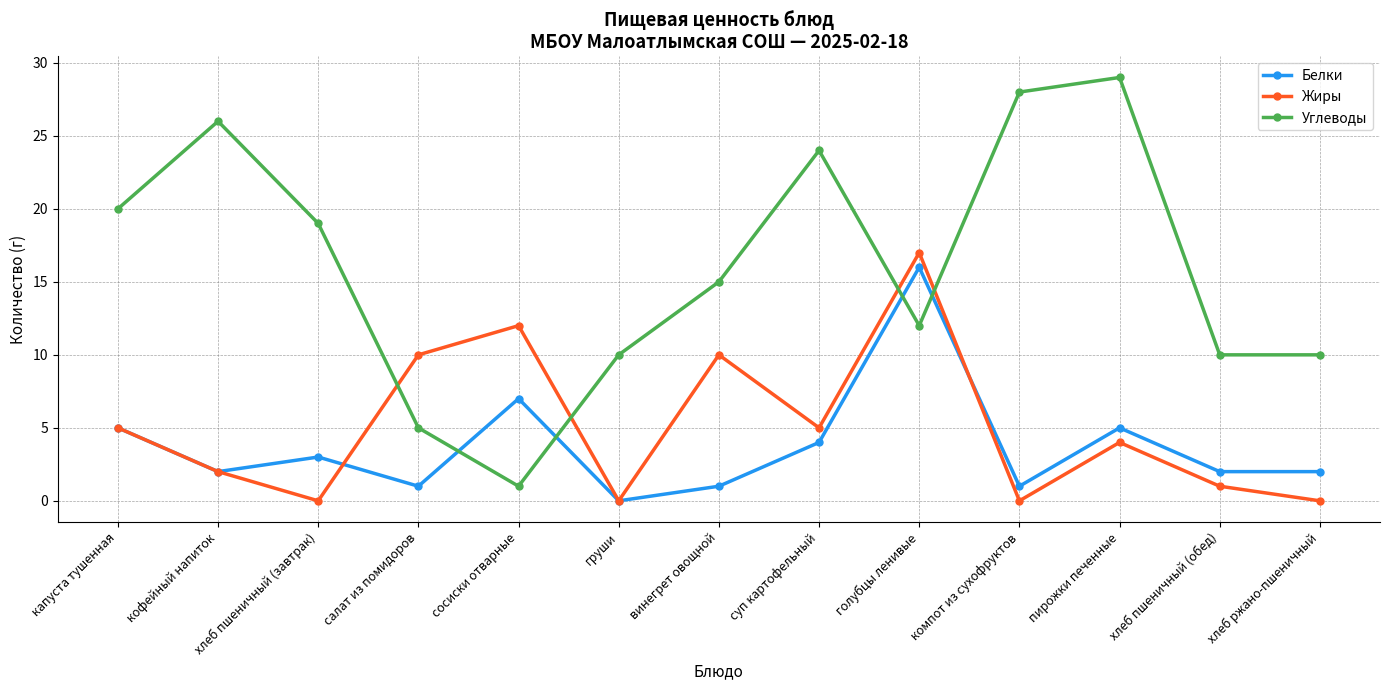

Where does the Белки series first go above 2?

капуста тушенная